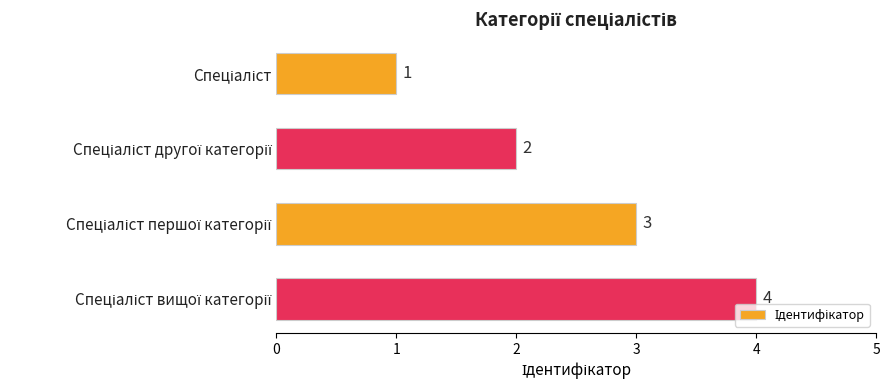

What is the greatest value displayed?

4